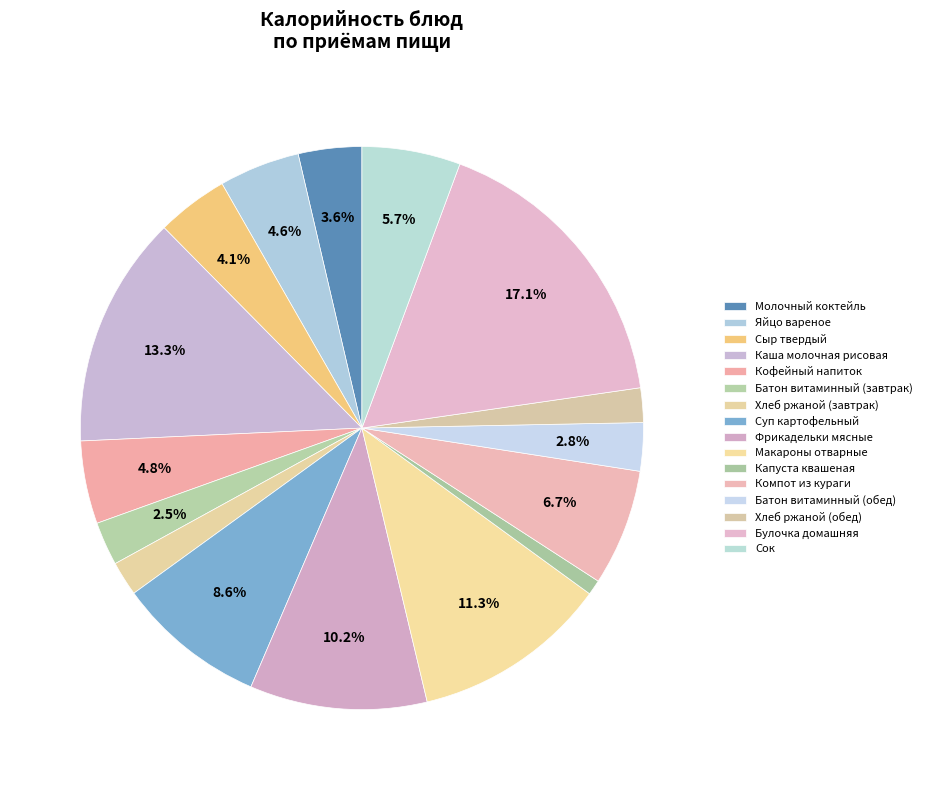

Is it true that Молочный коктейль is 13% of the pie?

False